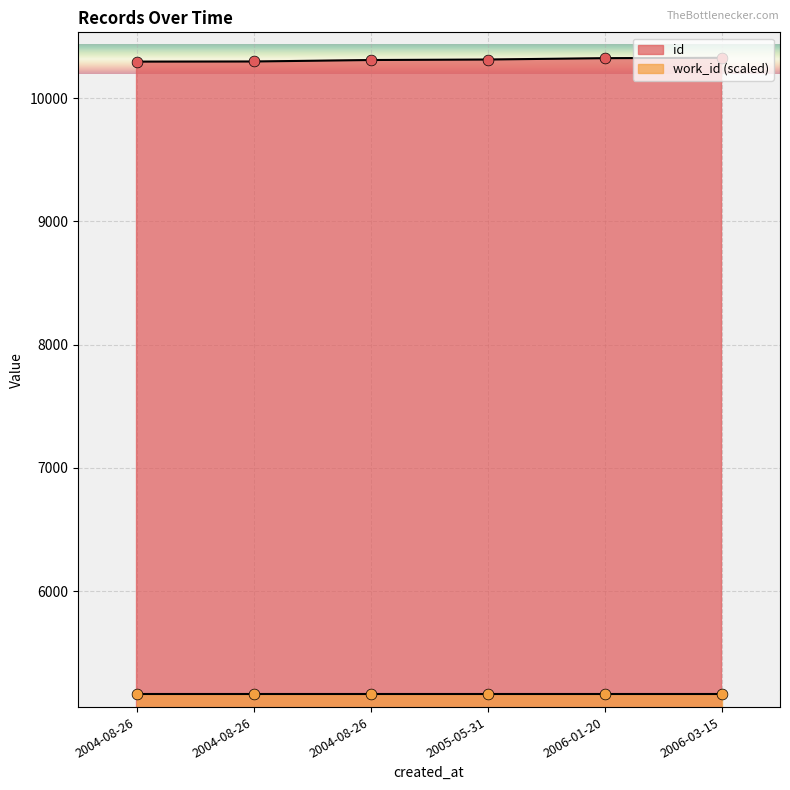

Between 2005-05-31 and 2004-08-26, which is larger?

2005-05-31